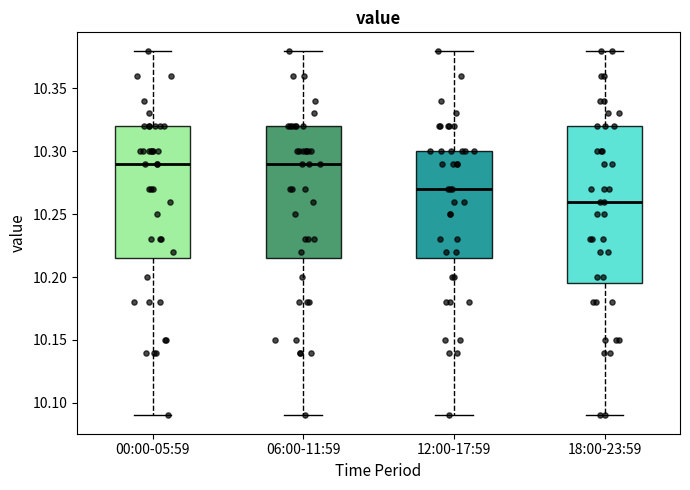

Reading left to right, transcribe this box plot: for each box, give where its median line is, the range the box spans, and where its two whiskers end, as read against the y-axis. The values are not printed on the chart, so give them approximately, as read against the axis.

00:00-05:59: median 10.290, box 10.215 to 10.320, whiskers 10.090 to 10.380
06:00-11:59: median 10.290, box 10.215 to 10.320, whiskers 10.090 to 10.380
12:00-17:59: median 10.270, box 10.215 to 10.300, whiskers 10.090 to 10.380
18:00-23:59: median 10.260, box 10.195 to 10.320, whiskers 10.090 to 10.380